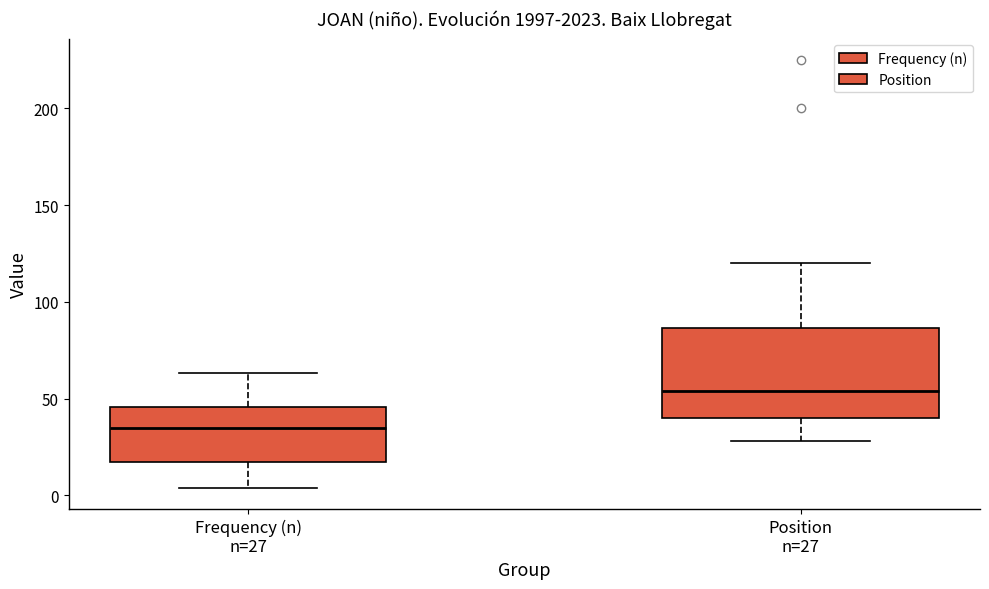

Which box is the tallest, from its lower edge to its upper edge?

Position n=27